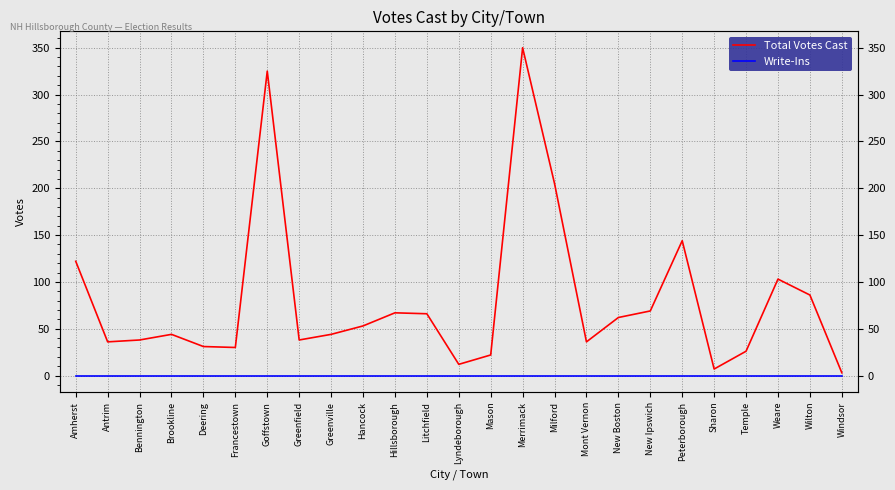

What are all the series names shown in the legend?

Total Votes Cast, Write-Ins